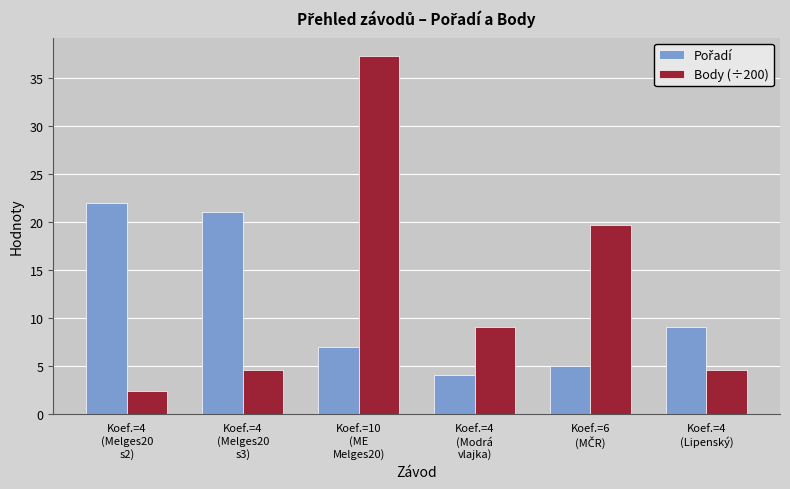

What is the difference between the second highest and minimum values in the Body (÷200) series?

17.3